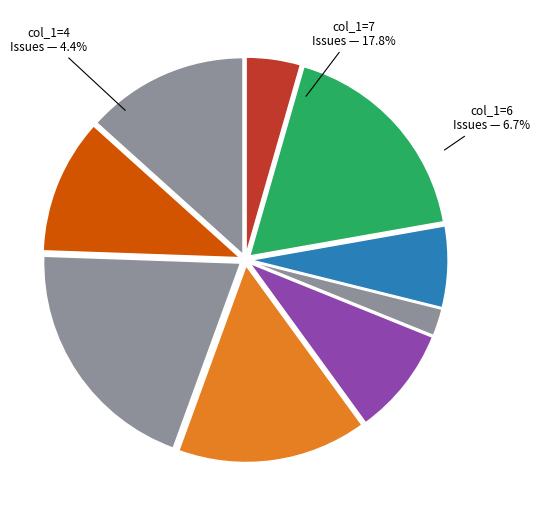

To the nearest percent, what percentage of the pie is col_1=9?

16%